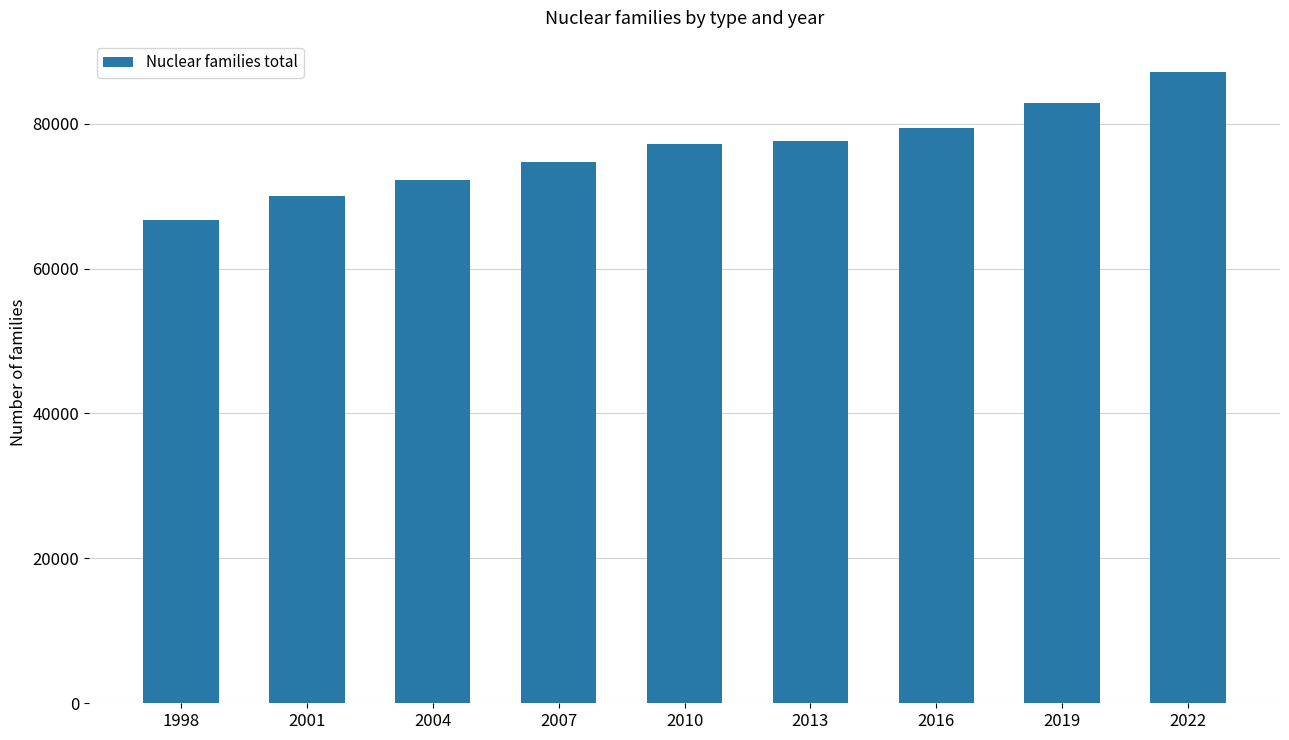

What is the greatest value displayed?

87102